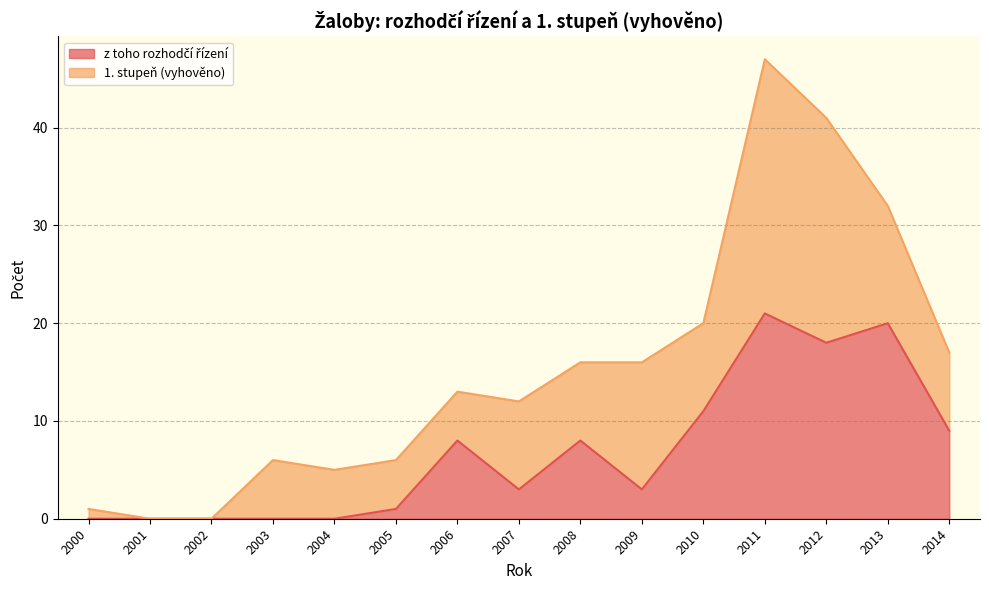

Rank the categories by value from lowest to highest.

2000, 2001, 2002, 2003, 2004, 2005, 2007, 2009, 2006, 2008, 2014, 2010, 2012, 2013, 2011